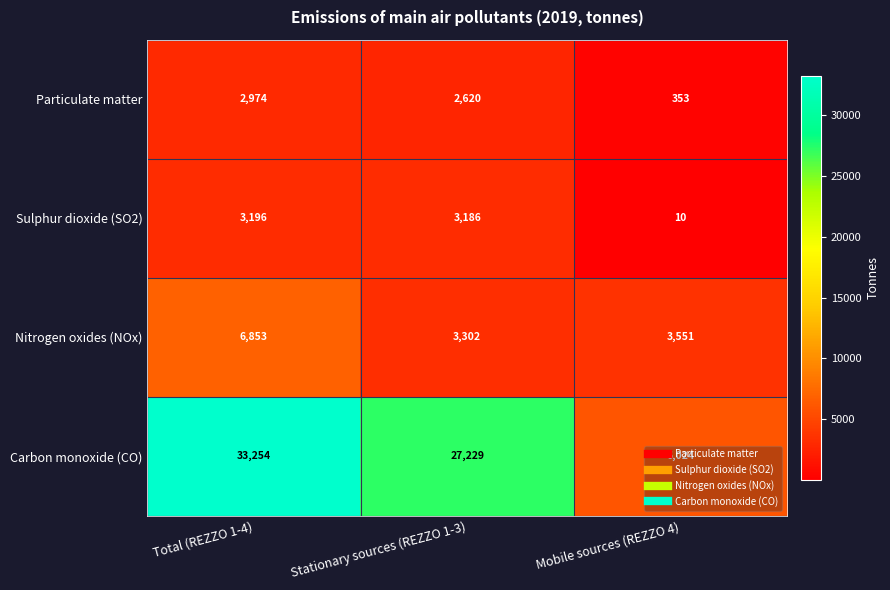

At Mobile sources (REZZO 4), list the series in order from largest to smallest.

Carbon monoxide (CO), Nitrogen oxides (NOx), Particulate matter, Sulphur dioxide (SO2)